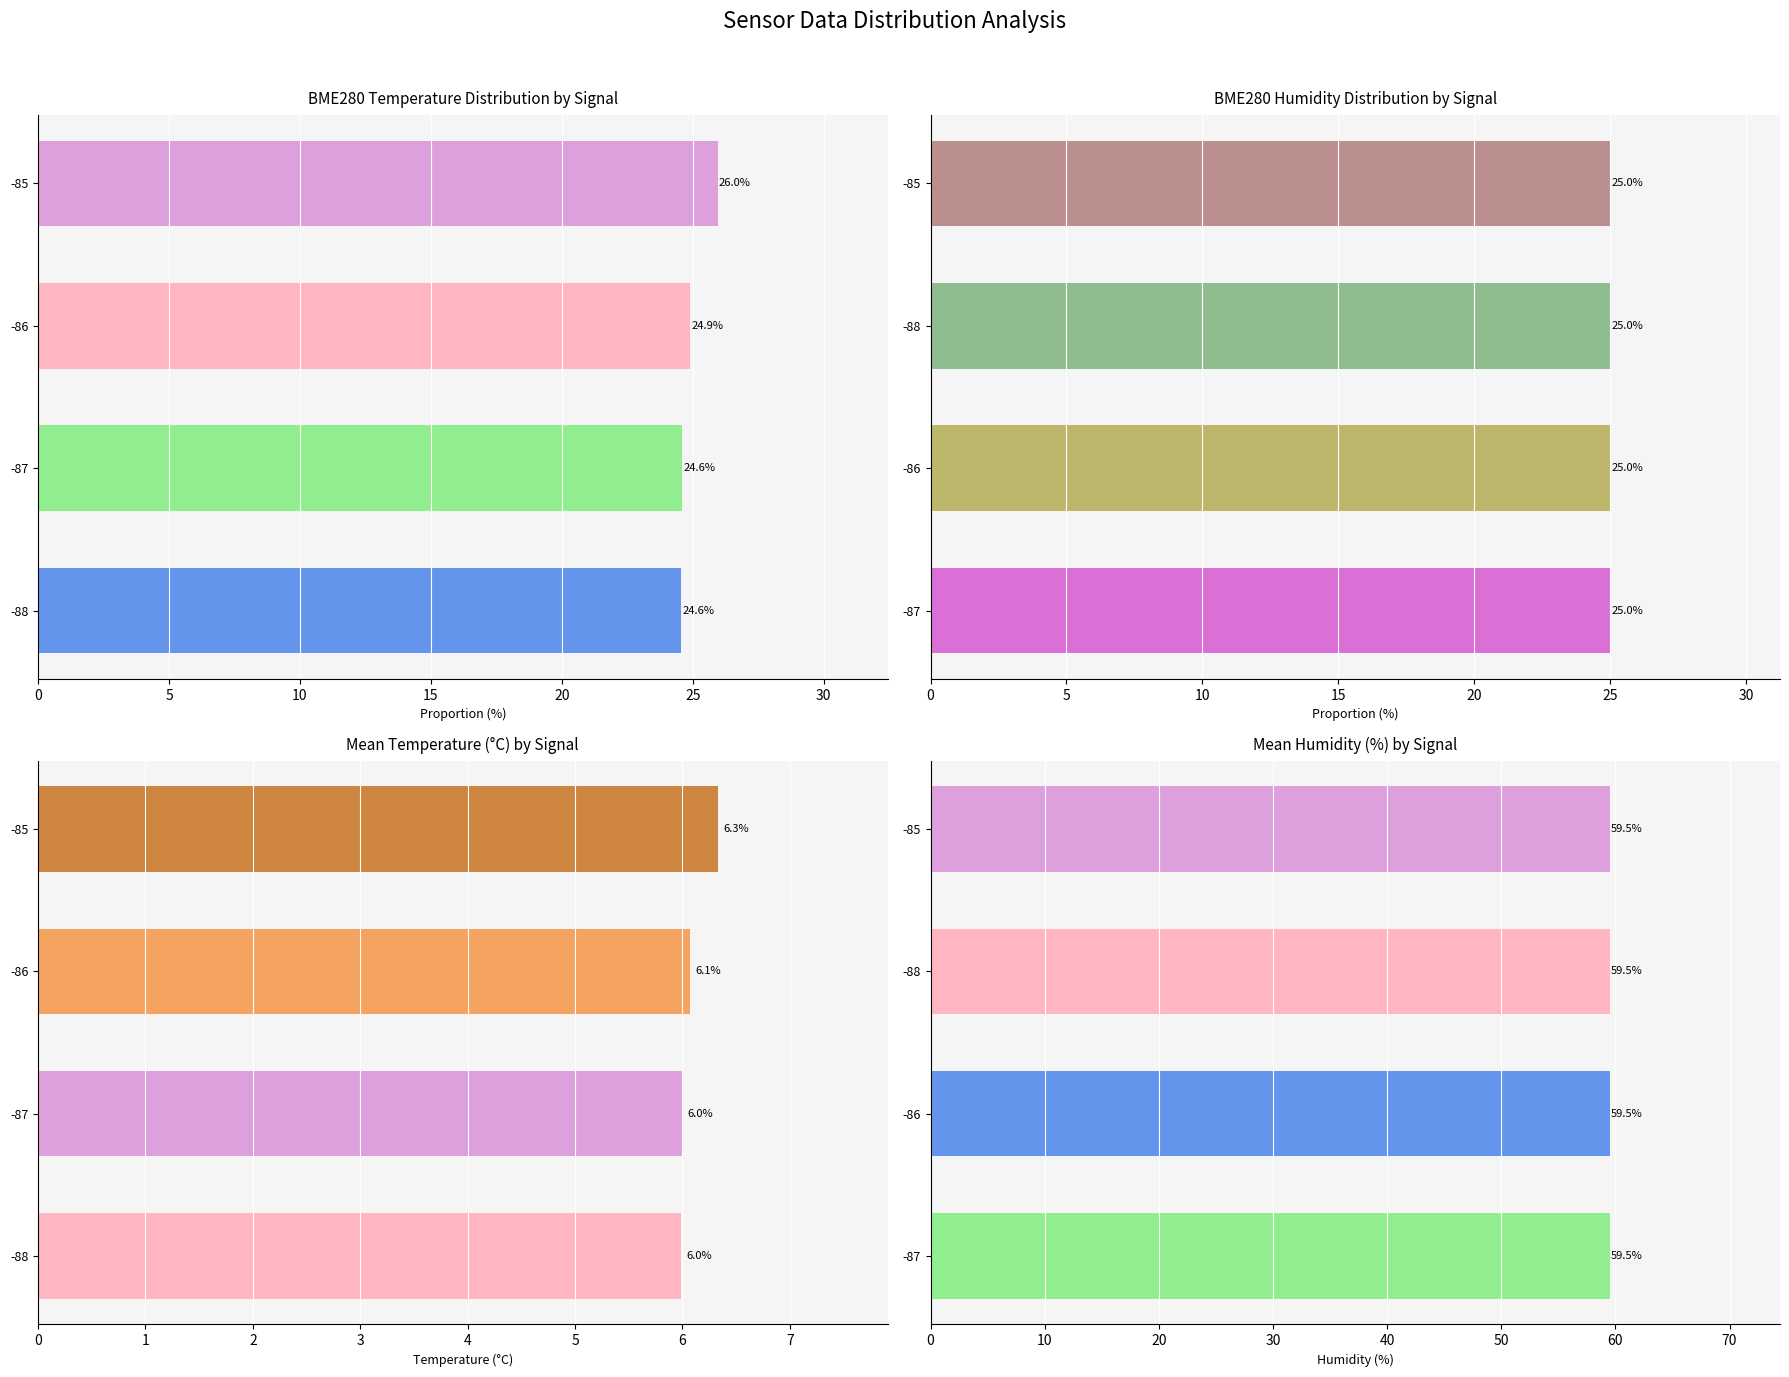

The value at -88 is 100.9. True or false?

False